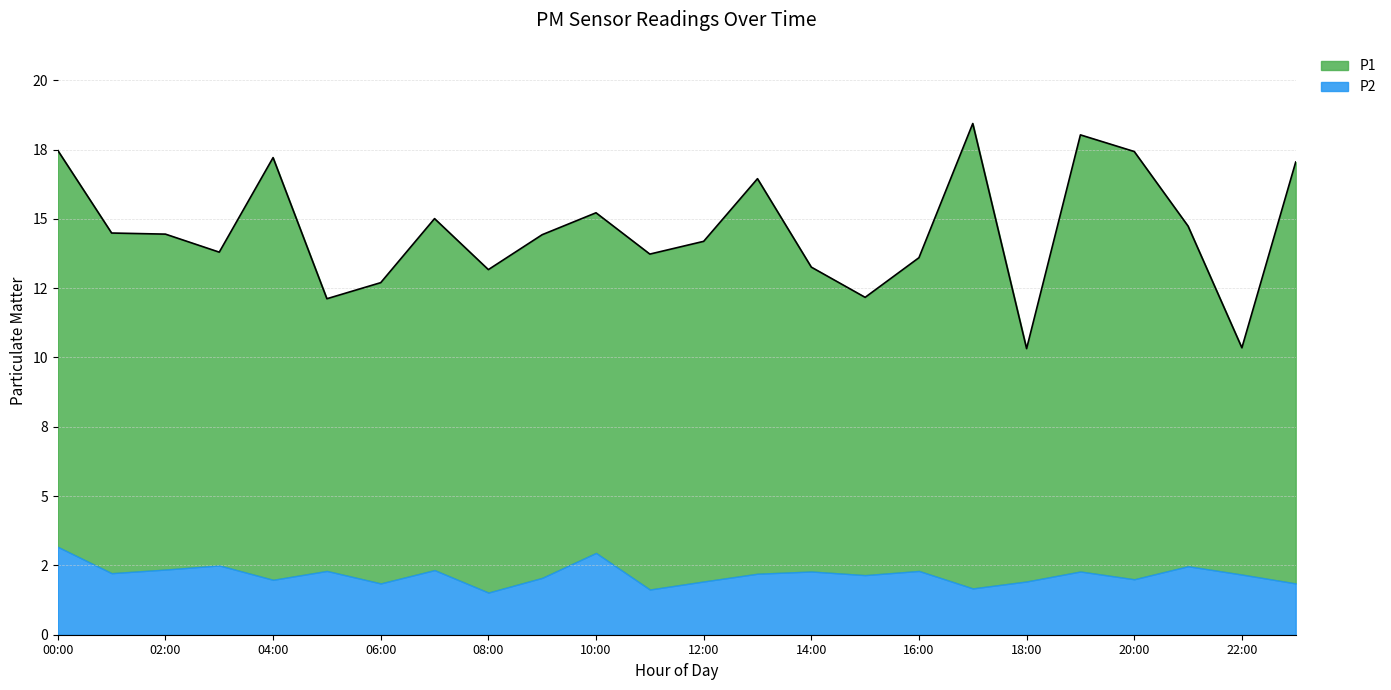

The value at 09:00 is 14.4. True or false?

True